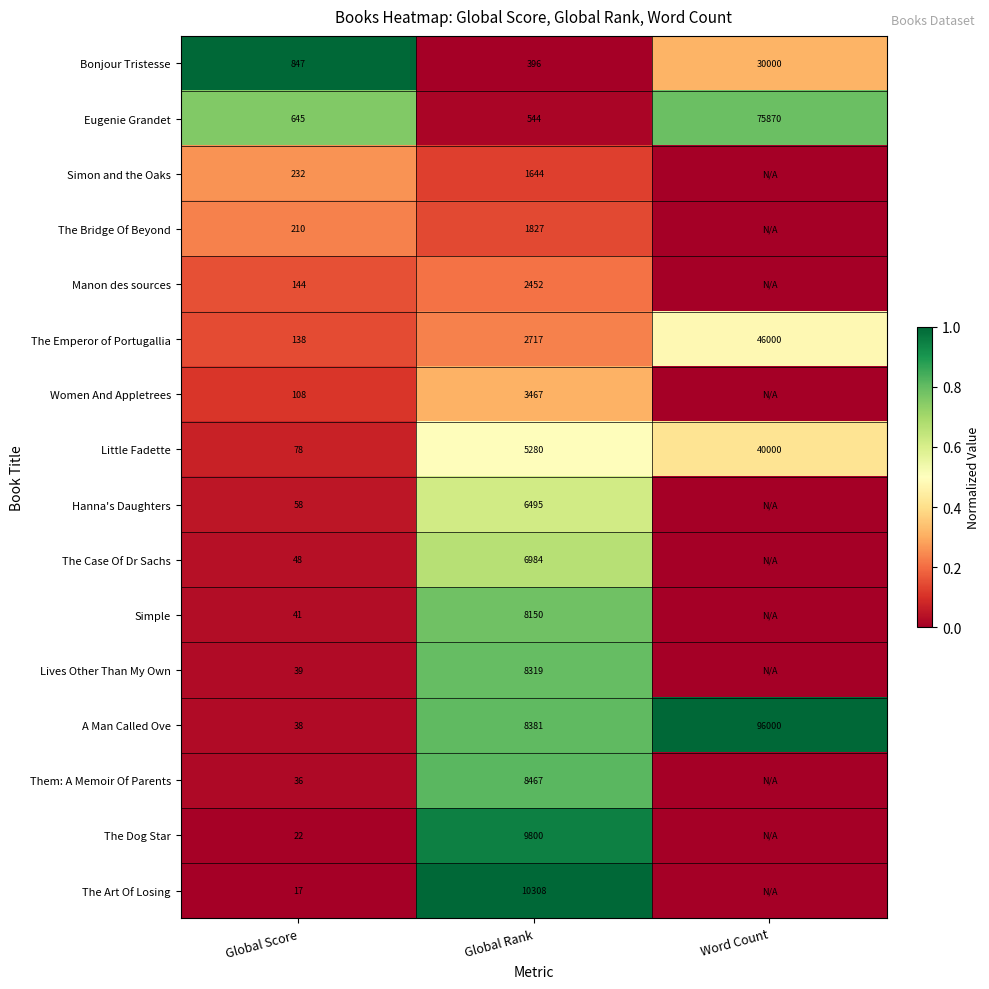

What is the difference between the Lives Other Than My Own values at Global Rank and Global Score?

8280